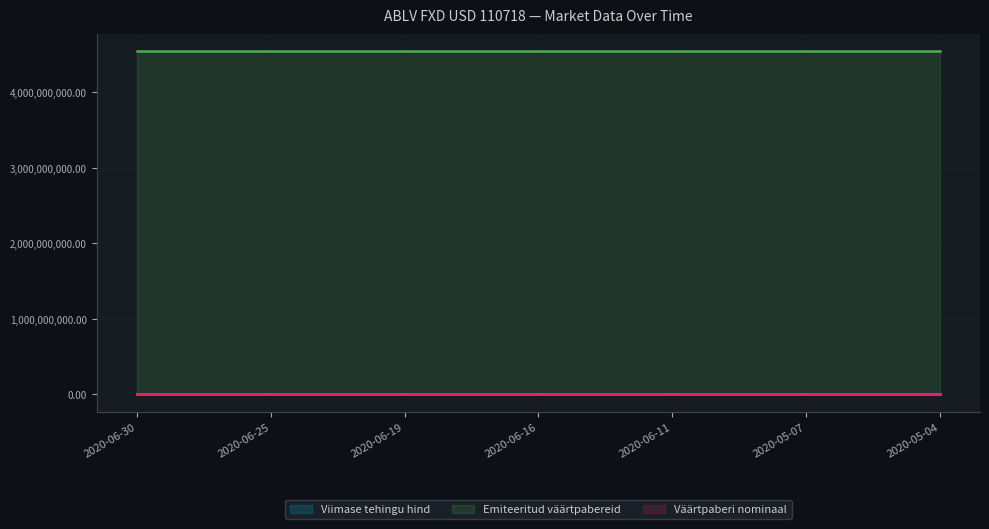

Reading left to right, extract all data points from this chart.

Viimase tehingu hind: 2020-06-30=83.8	2020-06-29=83.8	2020-06-26=83.8	2020-06-25=83.8	2020-06-23=83.8	2020-06-22=83.8	2020-06-19=83.8	2020-06-18=83.8	2020-06-17=83.8	2020-06-16=83.8	2020-06-15=83.8	2020-06-12=83.8	2020-06-11=83.8	2020-06-10=83.8	2020-06-09=83.8	2020-05-07=83.6	2020-05-06=83.3	2020-05-05=82.6	2020-05-04=83.1
Emiteeritud väärtpabereid: 2020-06-30=4540300000.0	2020-06-29=4540300000.0	2020-06-26=4540300000.0	2020-06-25=4540300000.0	2020-06-23=4540300000.0	2020-06-22=4540300000.0	2020-06-19=4540300000.0	2020-06-18=4540300000.0	2020-06-17=4540300000.0	2020-06-16=4540300000.0	2020-06-15=4540300000.0	2020-06-12=4540300000.0	2020-06-11=4540300000.0	2020-06-10=4540300000.0	2020-06-09=4540300000.0	2020-05-07=4540300000.0	2020-05-06=4540300000.0	2020-05-05=4540300000.0	2020-05-04=4540300000.0
Väärtpaberi nominaal: 2020-06-30=0.0	2020-06-29=0.0	2020-06-26=0.0	2020-06-25=0.0	2020-06-23=0.0	2020-06-22=0.0	2020-06-19=0.0	2020-06-18=0.0	2020-06-17=0.0	2020-06-16=0.0	2020-06-15=0.0	2020-06-12=0.0	2020-06-11=0.0	2020-06-10=0.0	2020-06-09=0.0	2020-05-07=0.0	2020-05-06=0.0	2020-05-05=0.0	2020-05-04=0.0